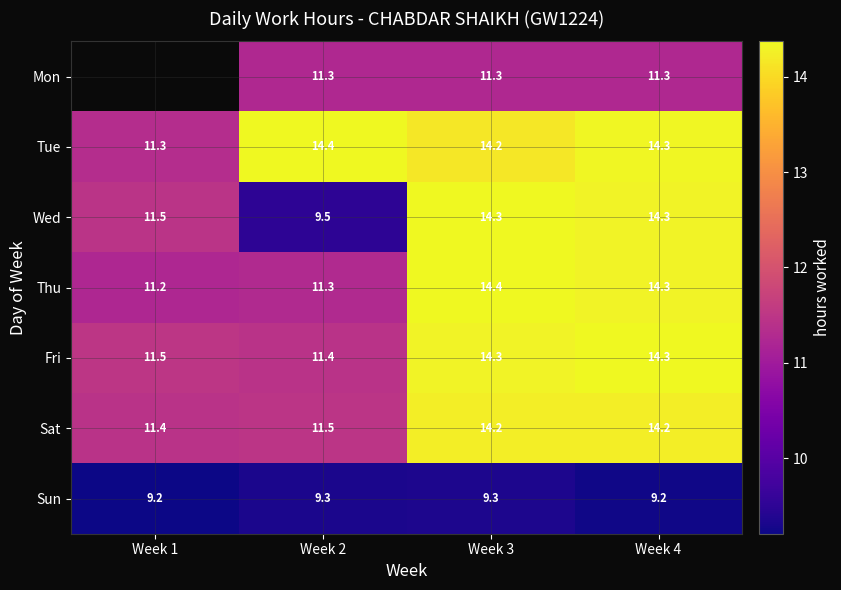

At which label does Sat reach its minimum?

Week 1